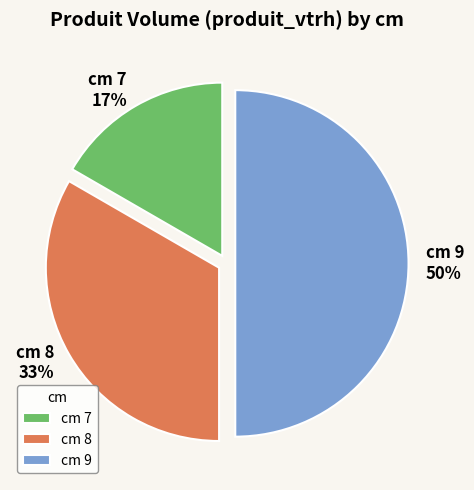

Count the number of slices in the pie.

3